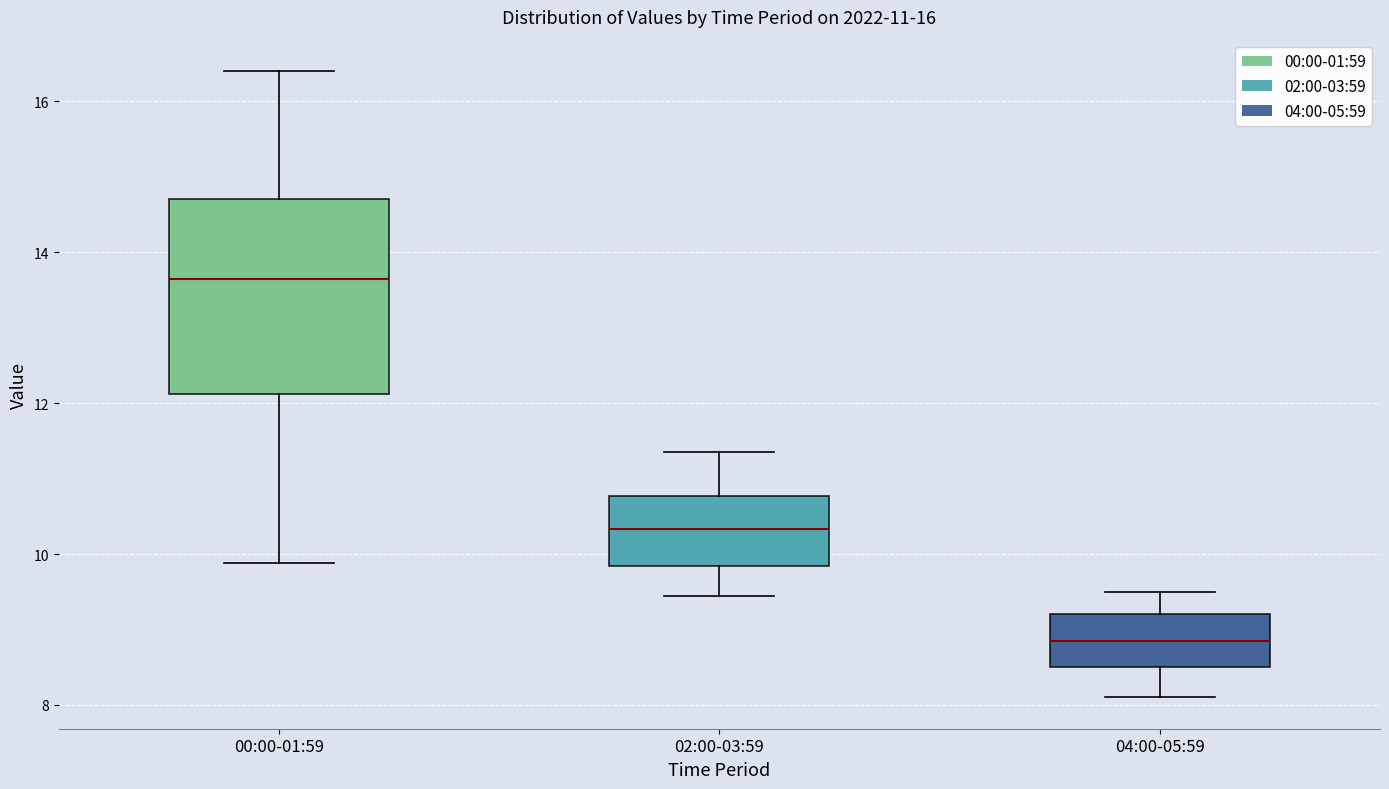

Comparing the boxes themselves (not the whiskers), which one is the tallest?

00:00-01:59